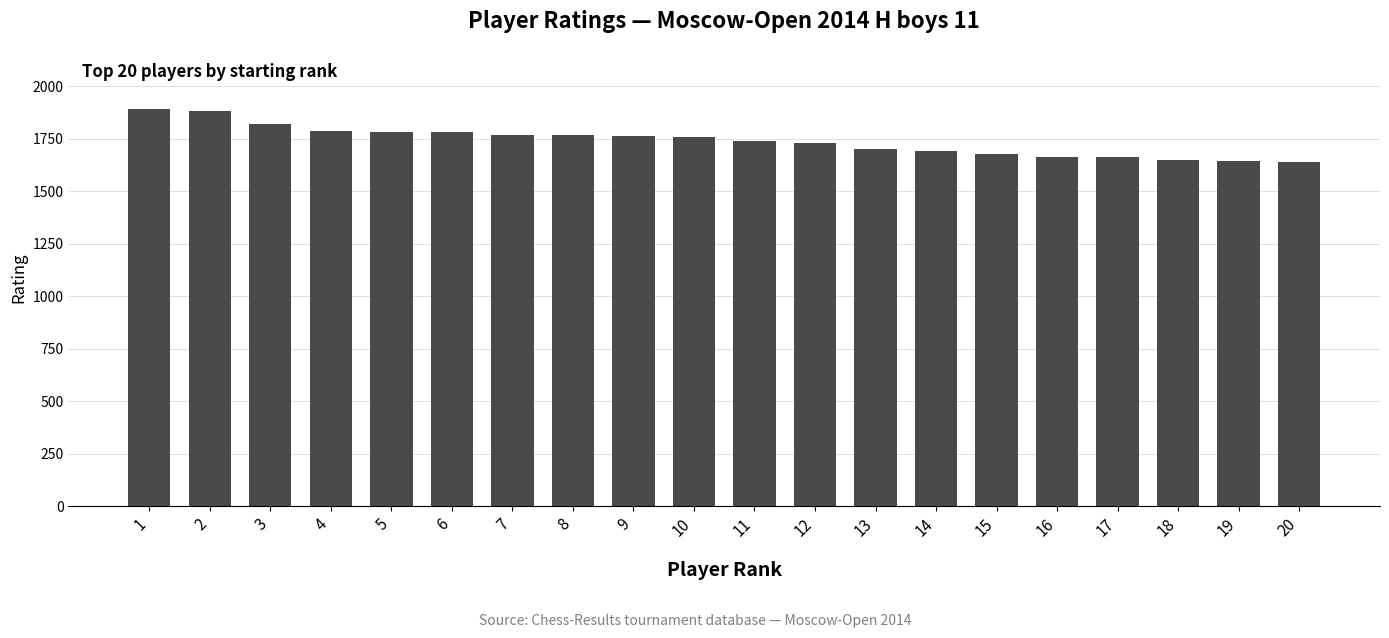

What is the value of the 3rd bar from the left?

1822